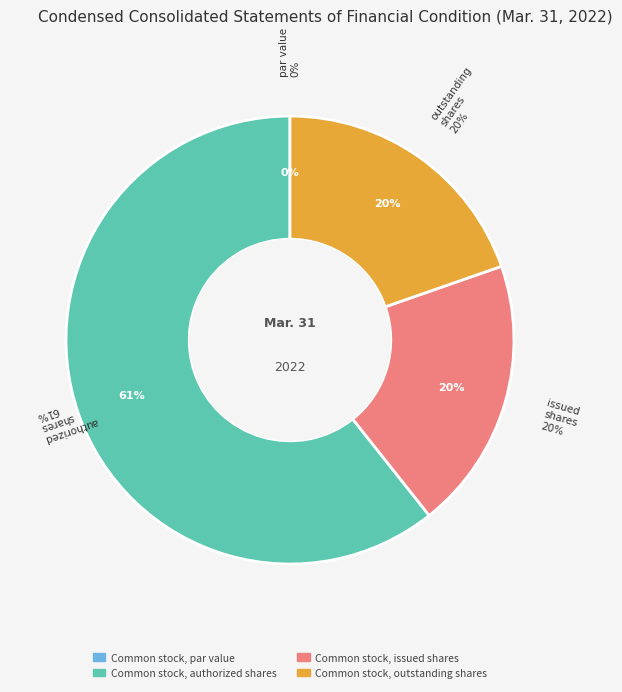

Does Common stock, authorized shares represent more than half of the total?

Yes